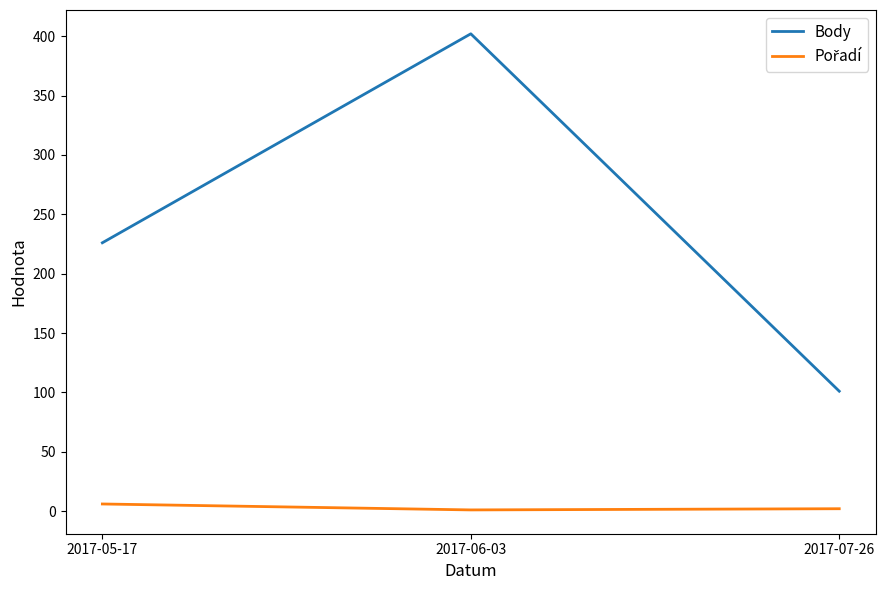

What is the average value of the Body series?

243